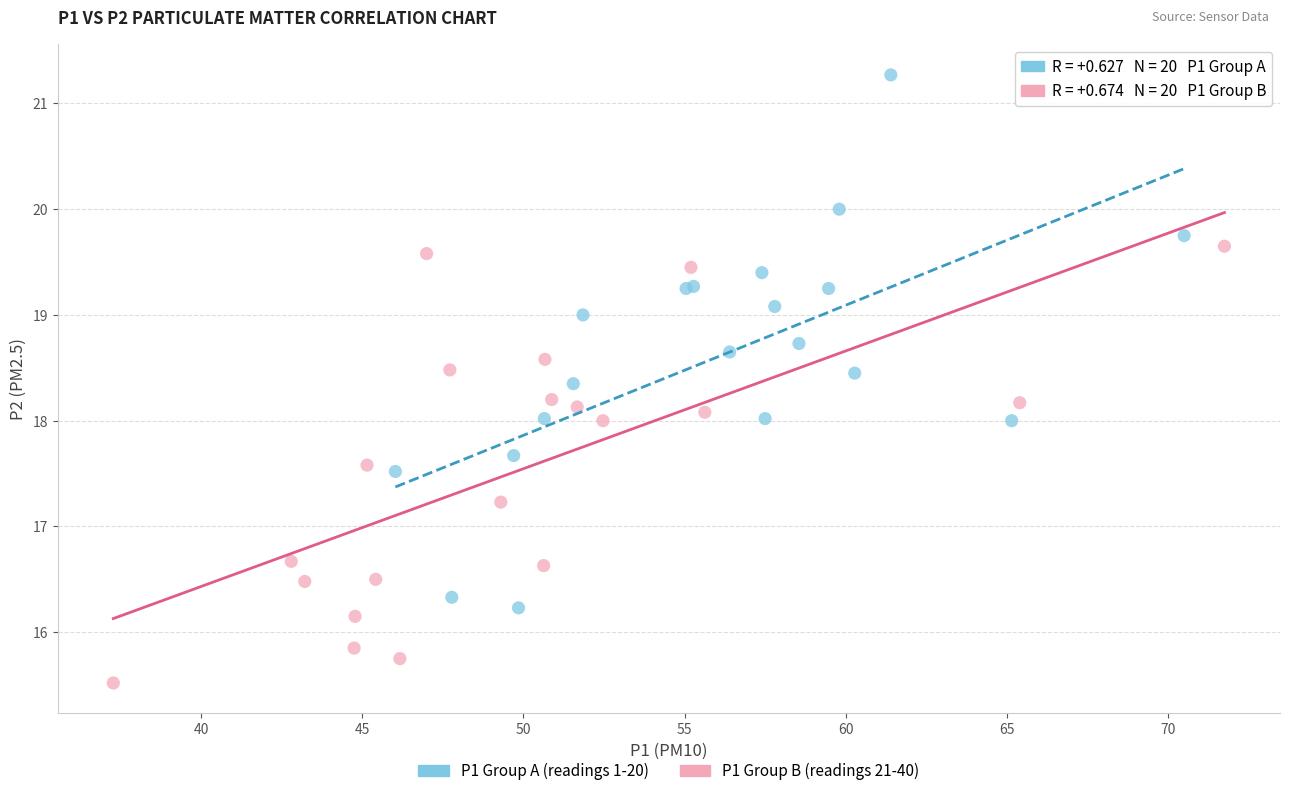

Which series has the largest Y range (max minus min)?

P1 Group A (readings 1-20)